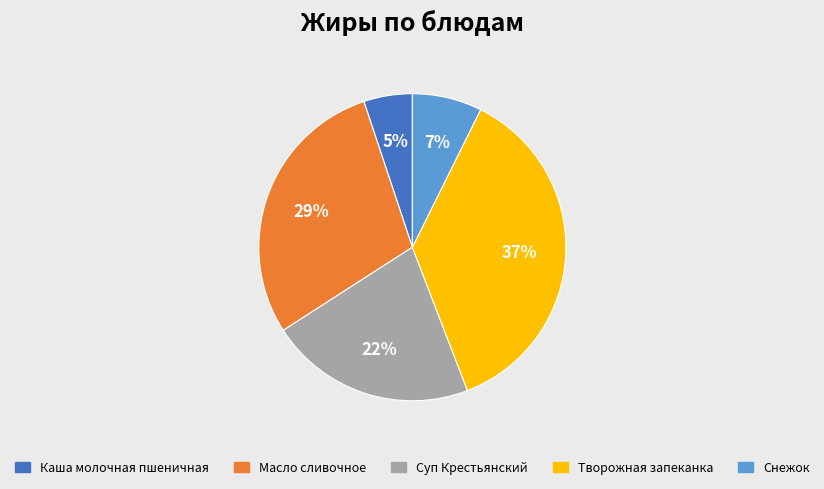

Combined, do Суп Крестьянский and Каша молочная пшеничная account for over 50%?

No